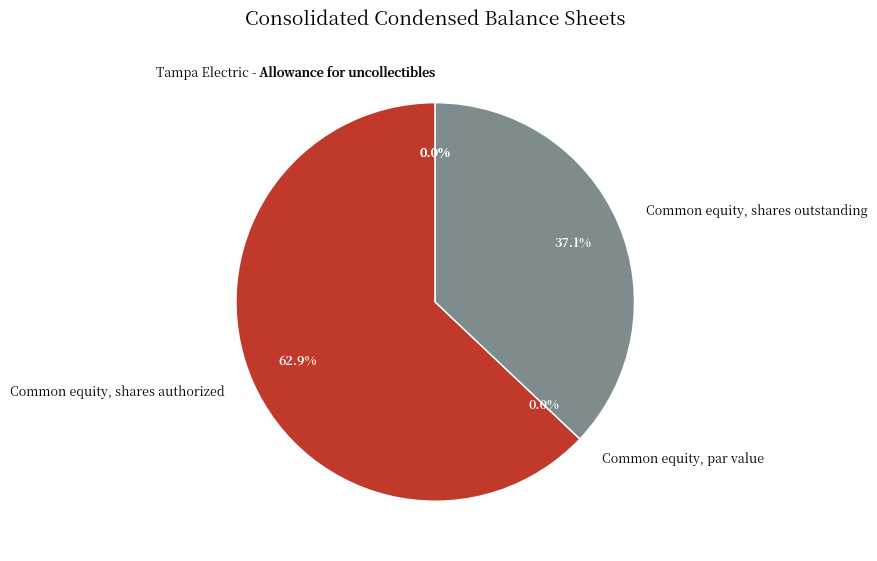

Combined, do Common equity, par value and Common equity, shares outstanding account for over 50%?

No